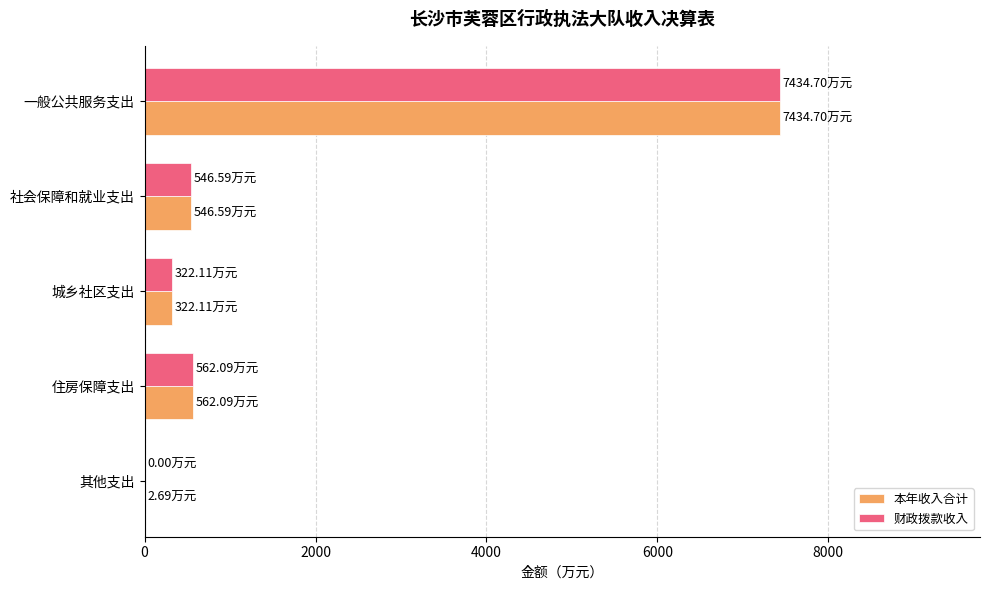

At which label does 财政拨款收入 reach its peak?

一般公共服务支出